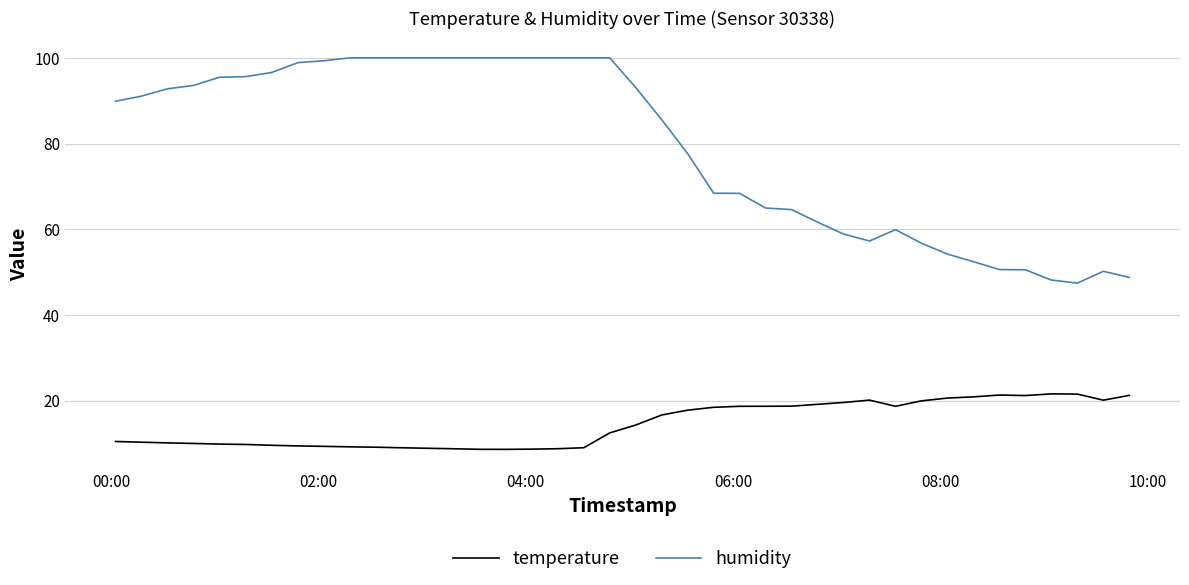

Which series has the widest spread of values?

humidity